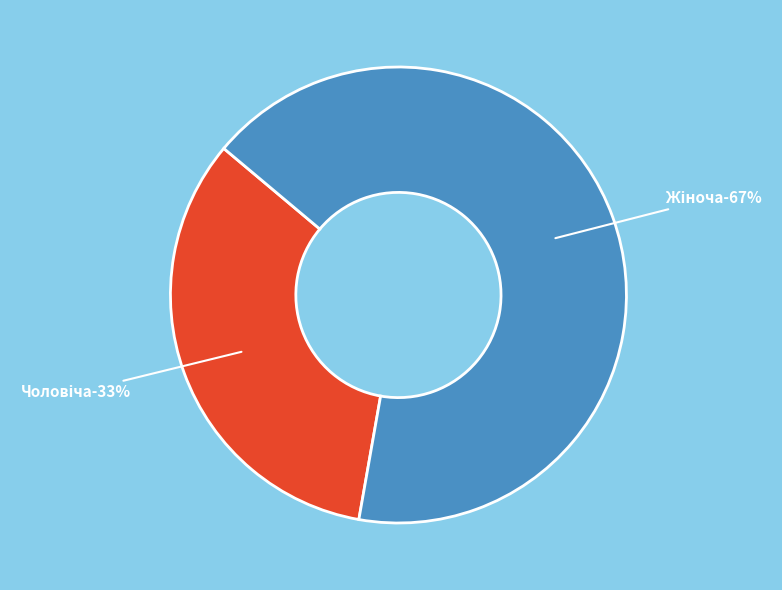

What is the smallest slice in the pie chart?

Чоловіча